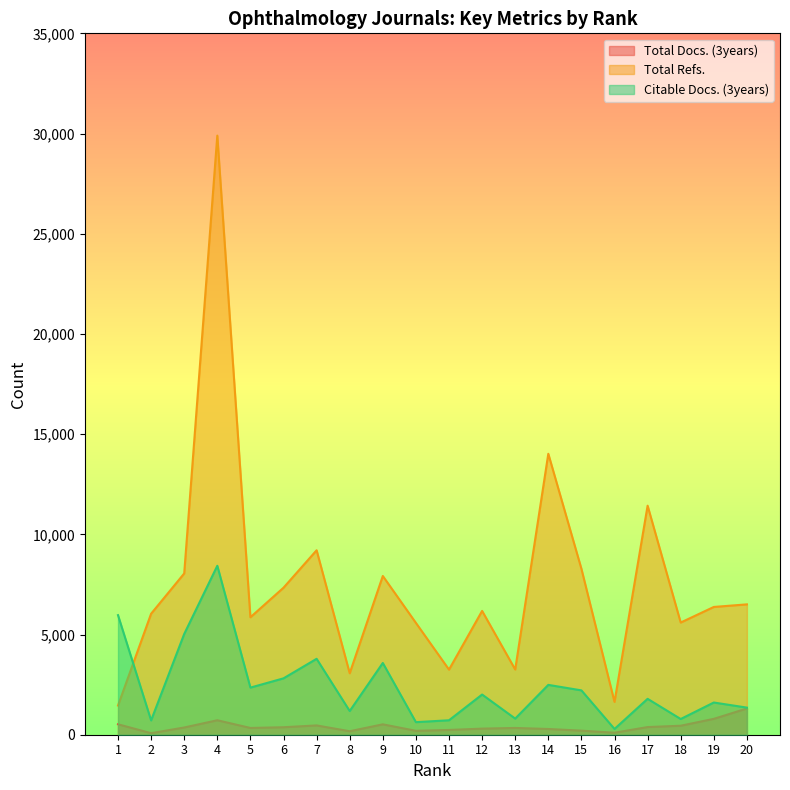

What is the average value of the Total Refs. series?

7547